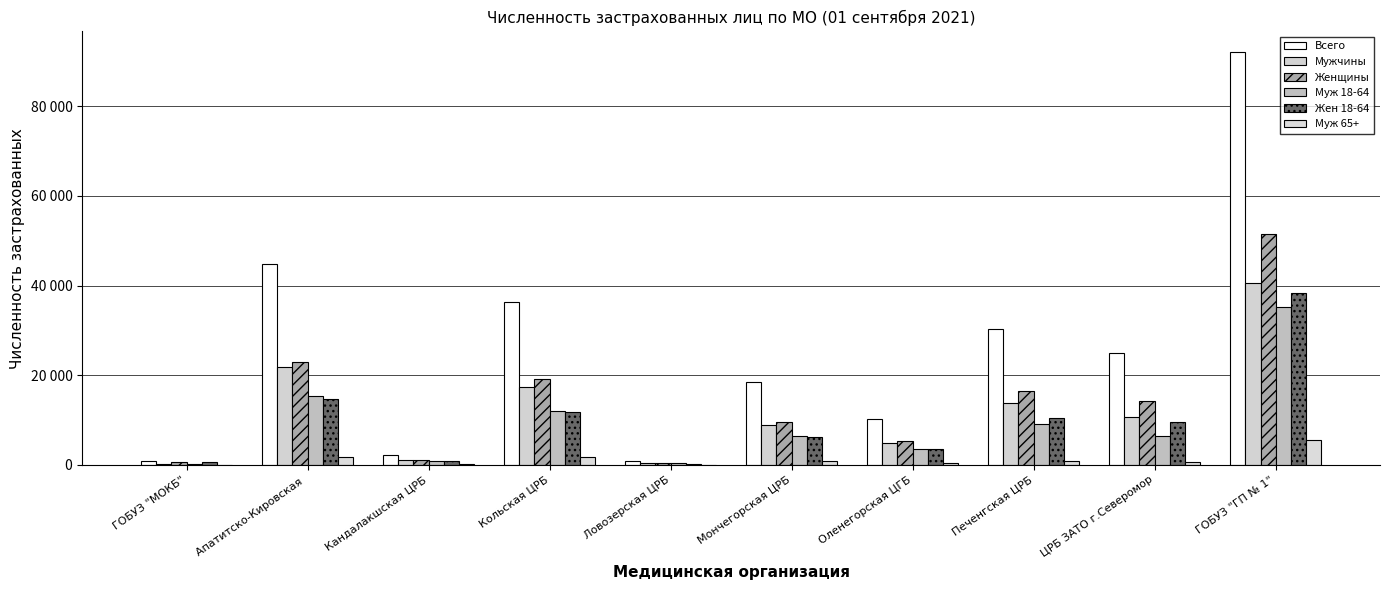

Where does the Мужчины series first go above 10671?

Апатитско-Кировская 